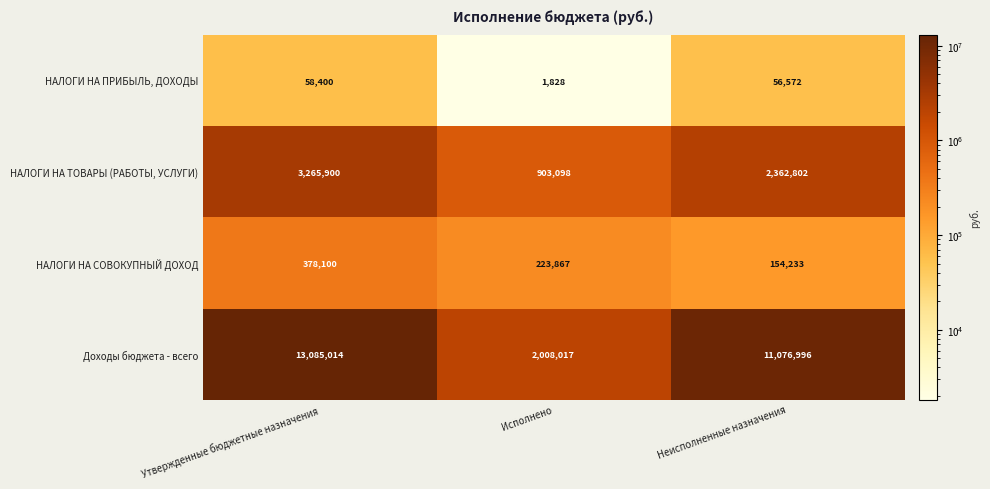

What is the total value across all series at Утвержденные бюджетные назначения?

16787414